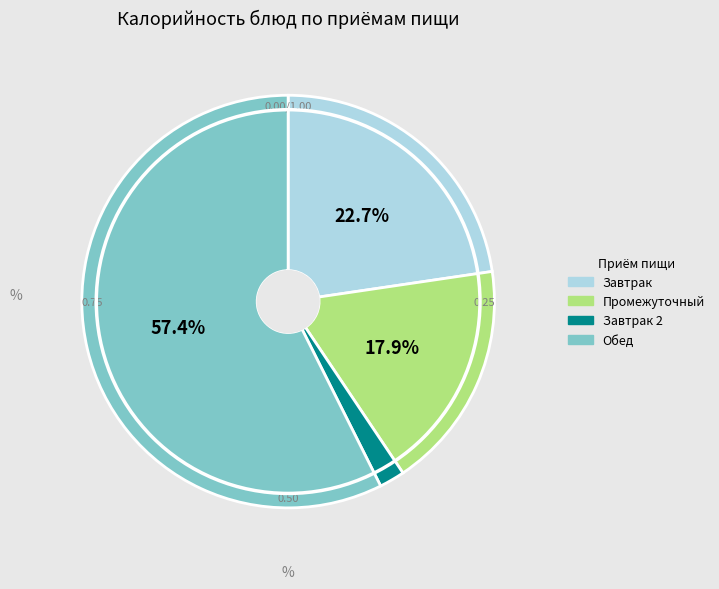

Is there a majority slice in this chart?

Yes